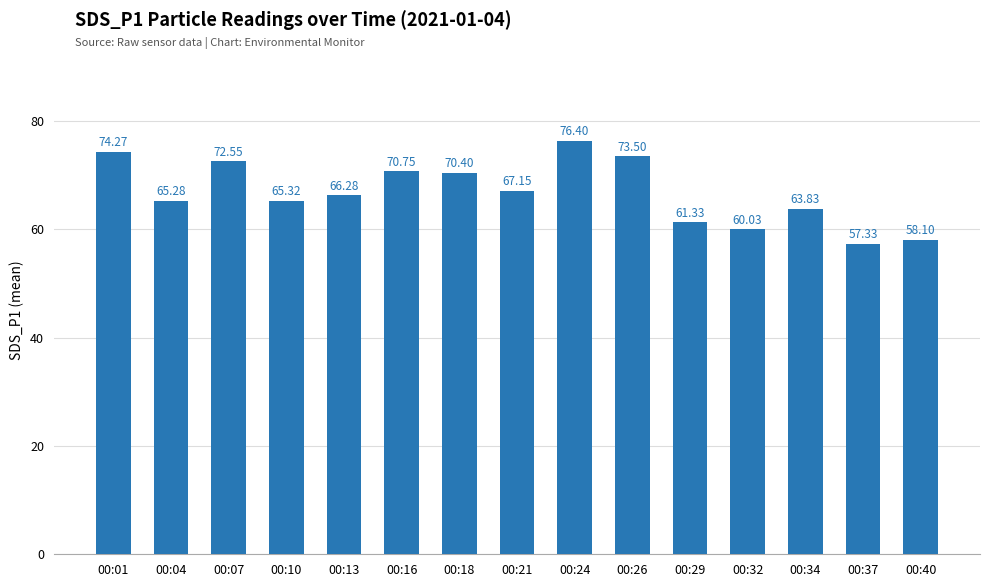

What is the sum of the values at 00:01 and 00:32?

134.3